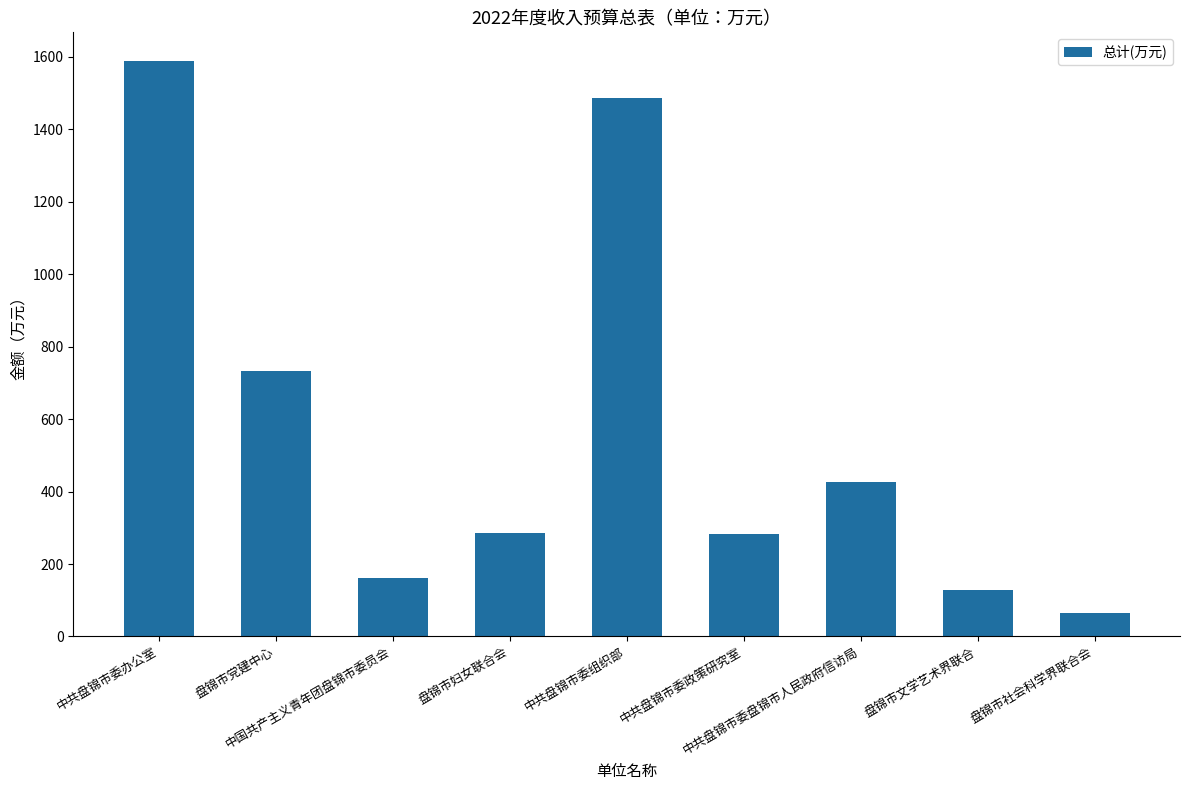

What is the value of the 5th bar from the left?

1486.4